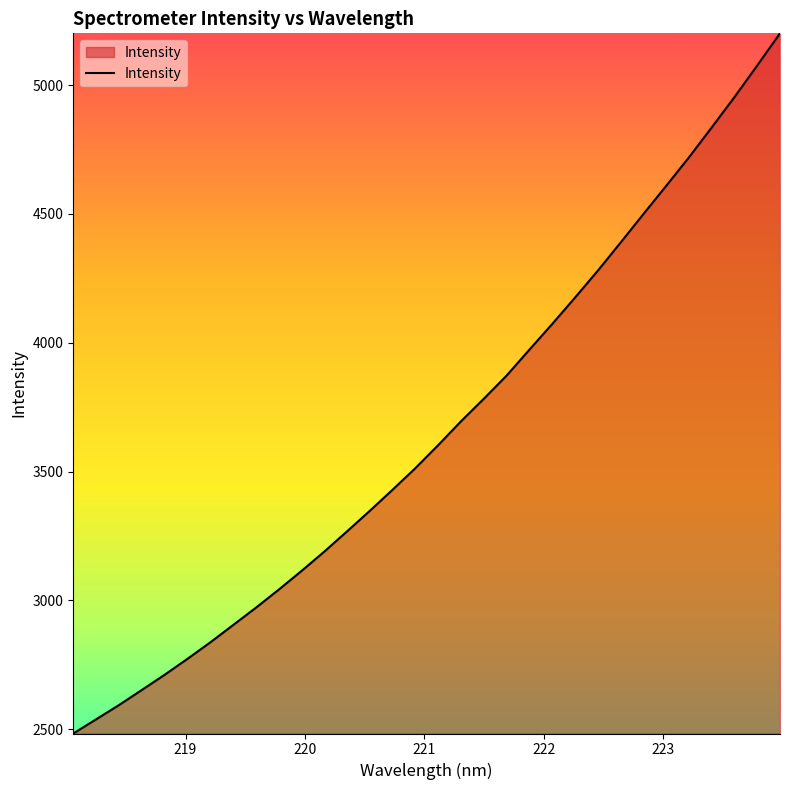

Reading left to right, list all the values displayed in this chart.

2483.4	2538.4	2593.6	2652.1	2711.1	2773.0	2836.8	2904.0	2971.4	3041.4	3114.1	3189.2	3268.0	3347.9	3429.9	3513.6	3603.0	3695.3	3782.8	3872.7	3973.4	4072.9	4175.3	4279.7	4388.8	4499.3	4608.7	4719.4	4835.7	4953.5	5076.2	5201.0